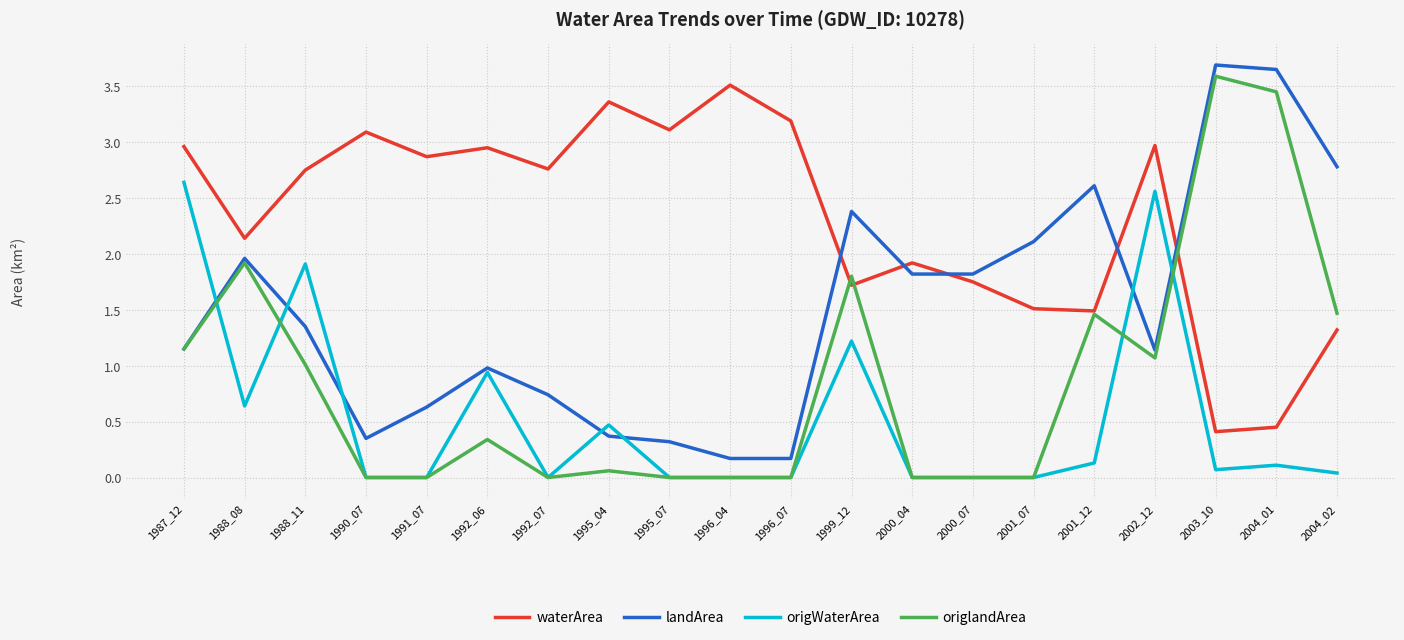

Rank the series by their average value, from highest to lowest.

waterArea, landArea, origlandArea, origWaterArea